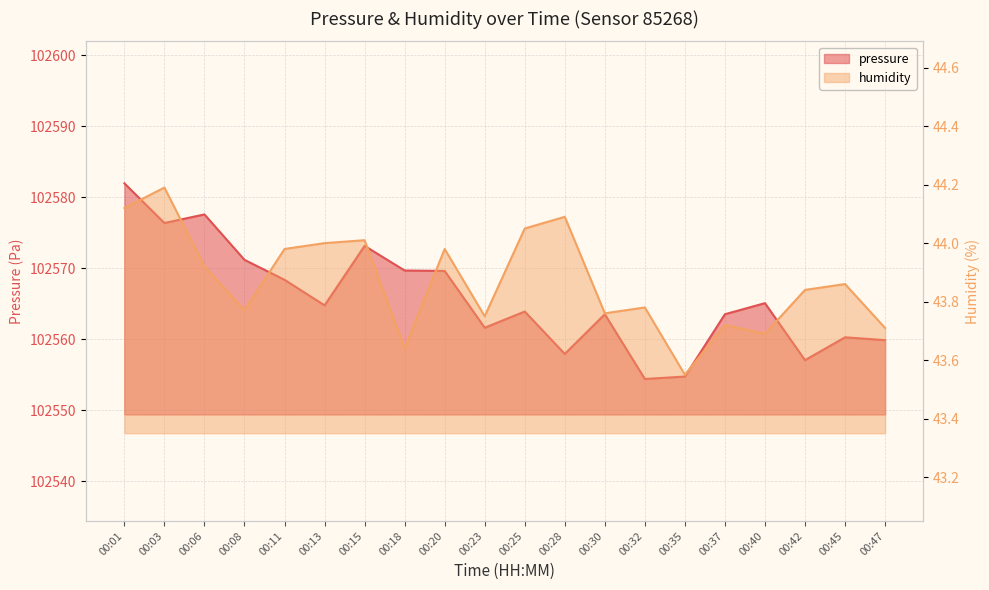

What is the value of the humidity point at the 8th from the left?

43.6